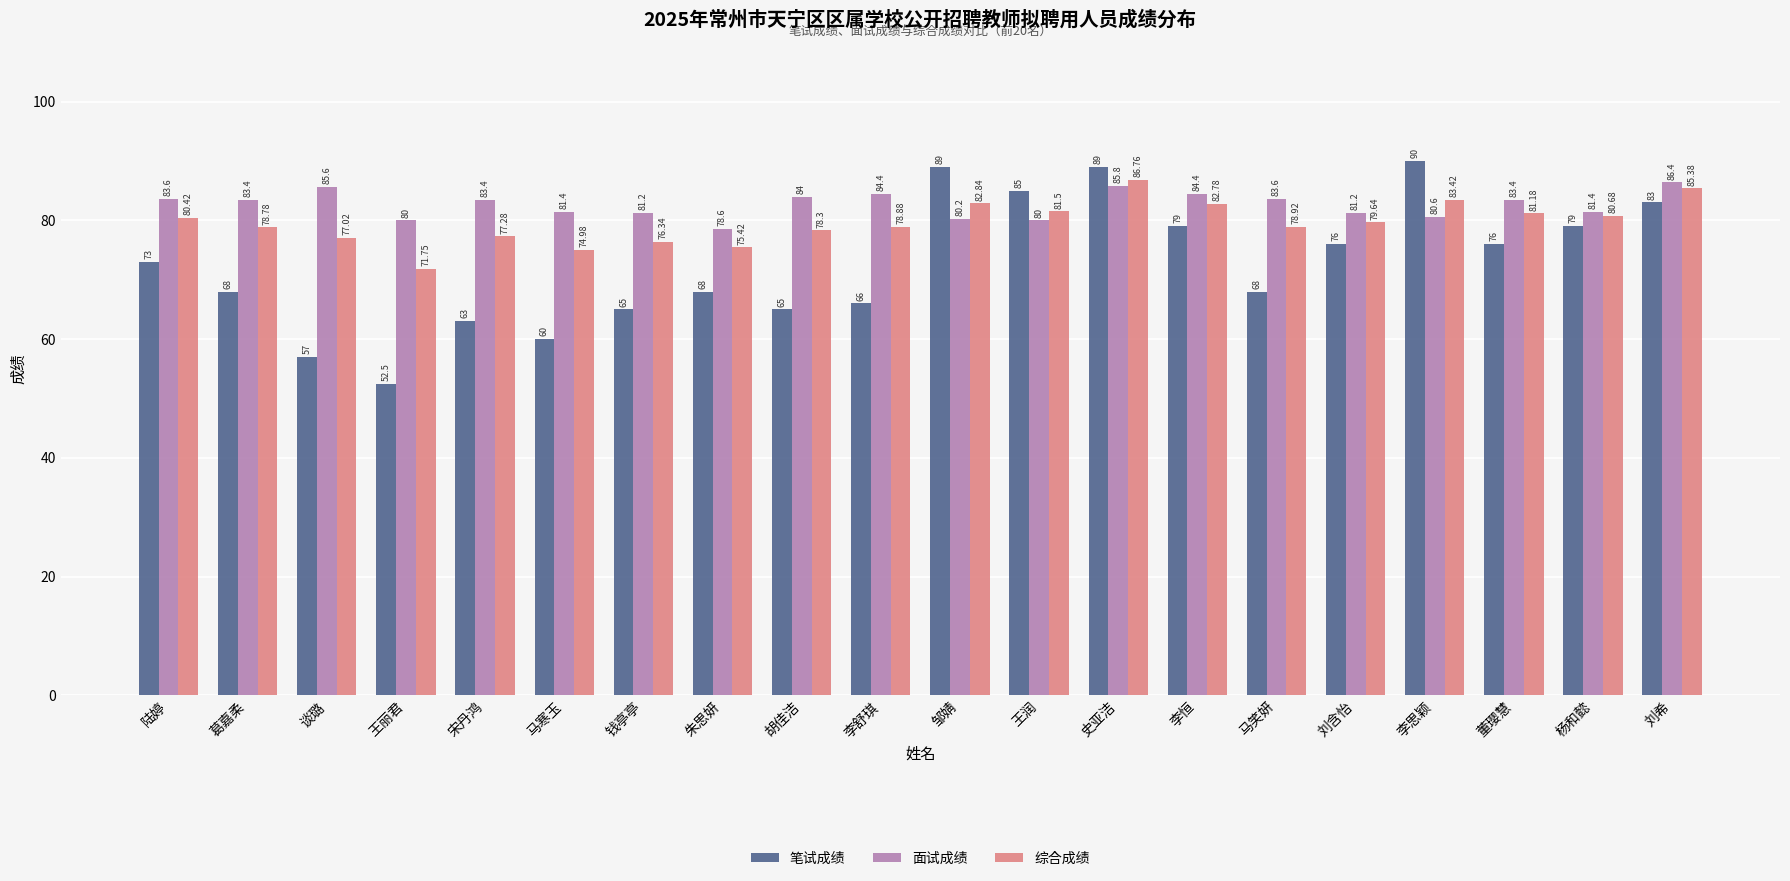

Which category has the lowest value across all series?

王丽君